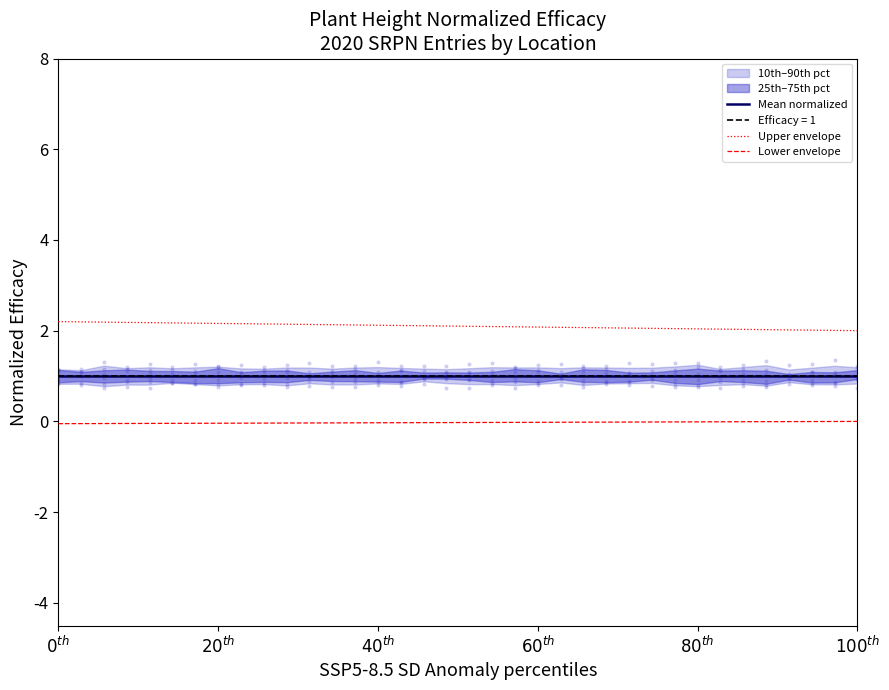

Which series contains the highest Y value?

Upper envelope